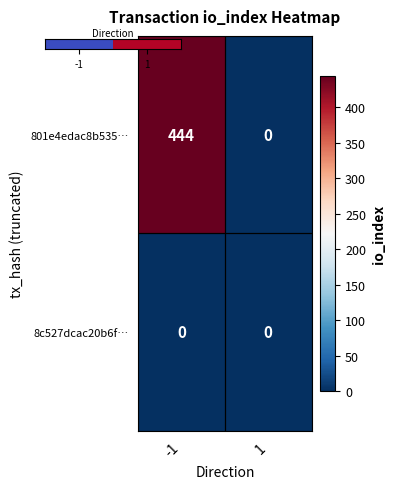

The 801e4edac8b535… series shows 157 at 1. True or false?

False